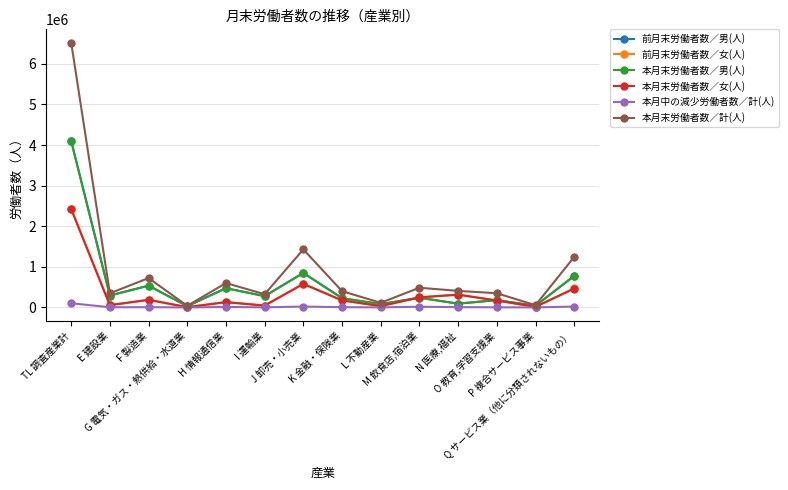

Does the chart display data point markers on the line(s)?

Yes